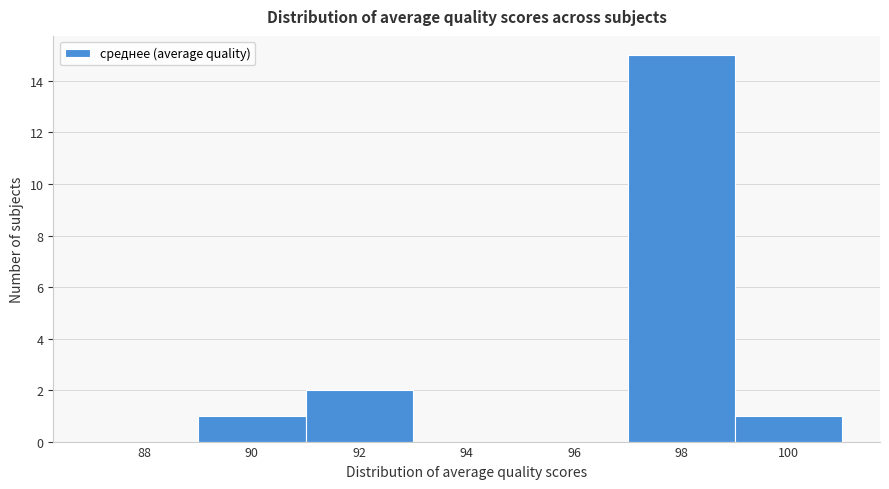

Reading right to left, transcribe all the data shown in this chart.

100=1	98=15	96=0	94=0	92=2	90=1	88=0